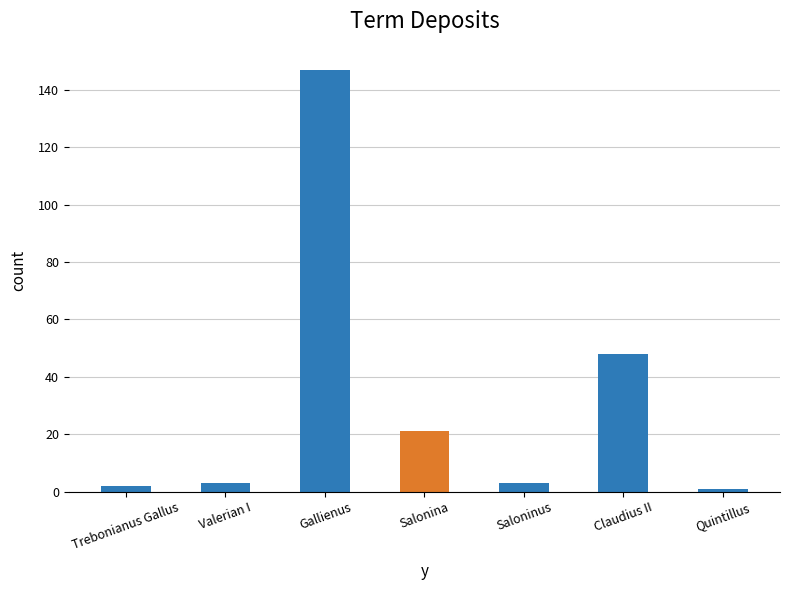

What is the average value?

32